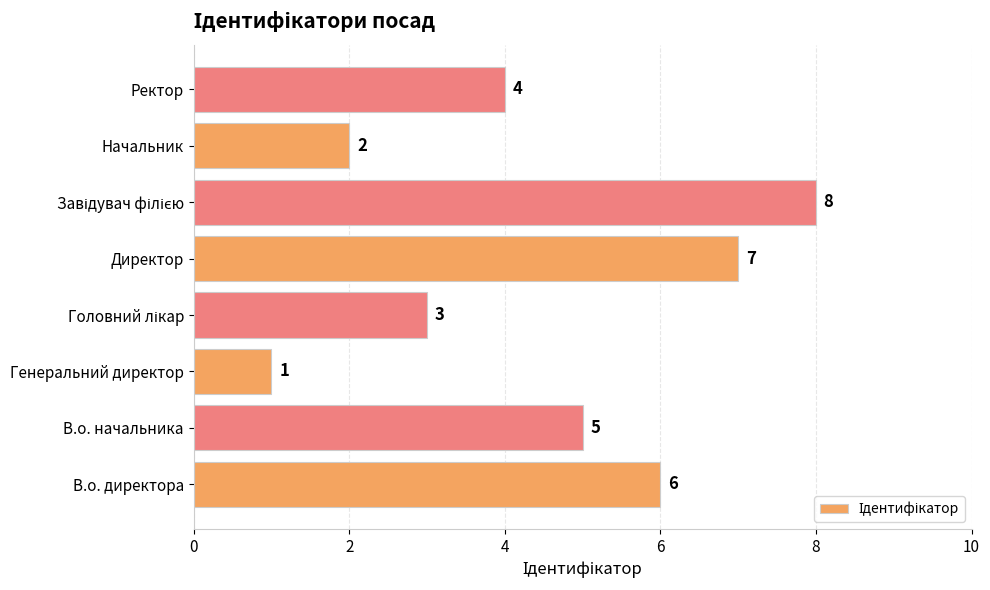

What is the greatest value displayed?

8